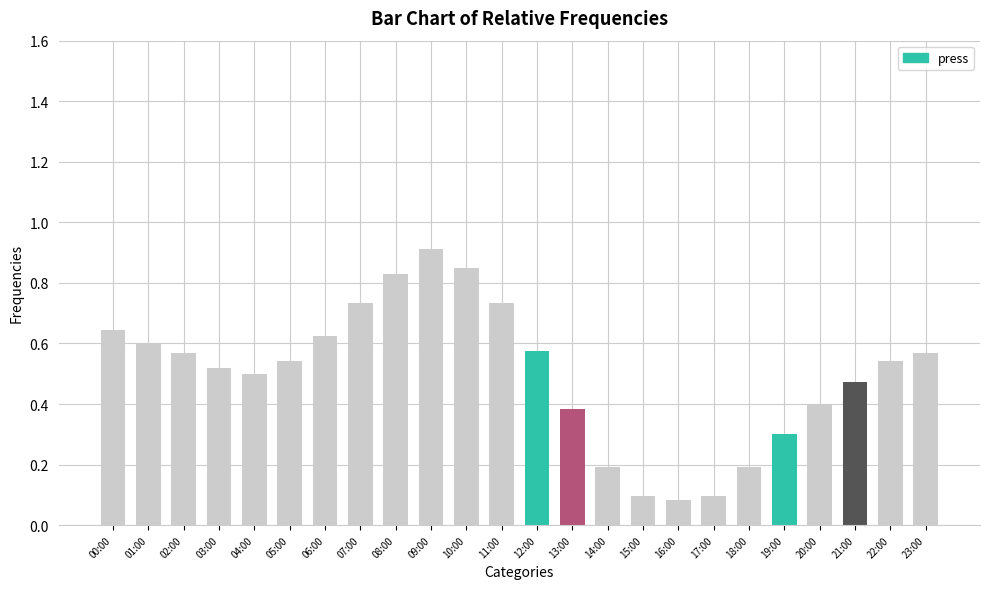

What position from the left is 10:00?

11